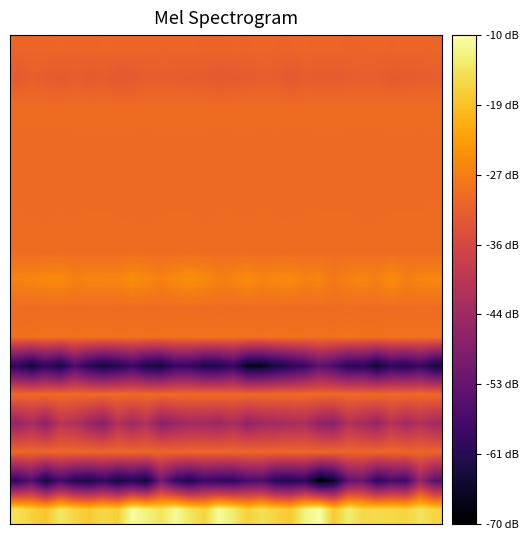

What is the smallest value displayed?

-1813790.1